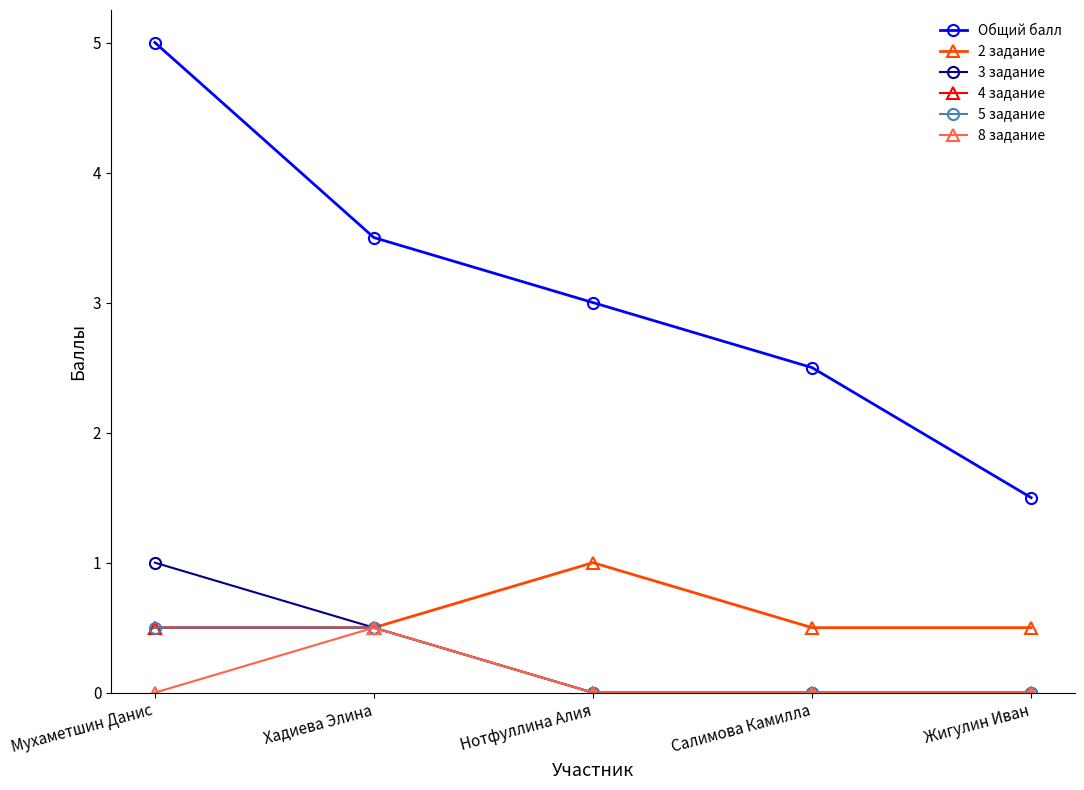

How many Общий балл values are between 2 and 3?

2